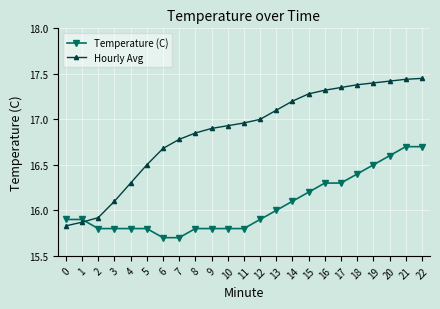

What is the difference between the Hourly Avg values at 21 and 17?

0.1